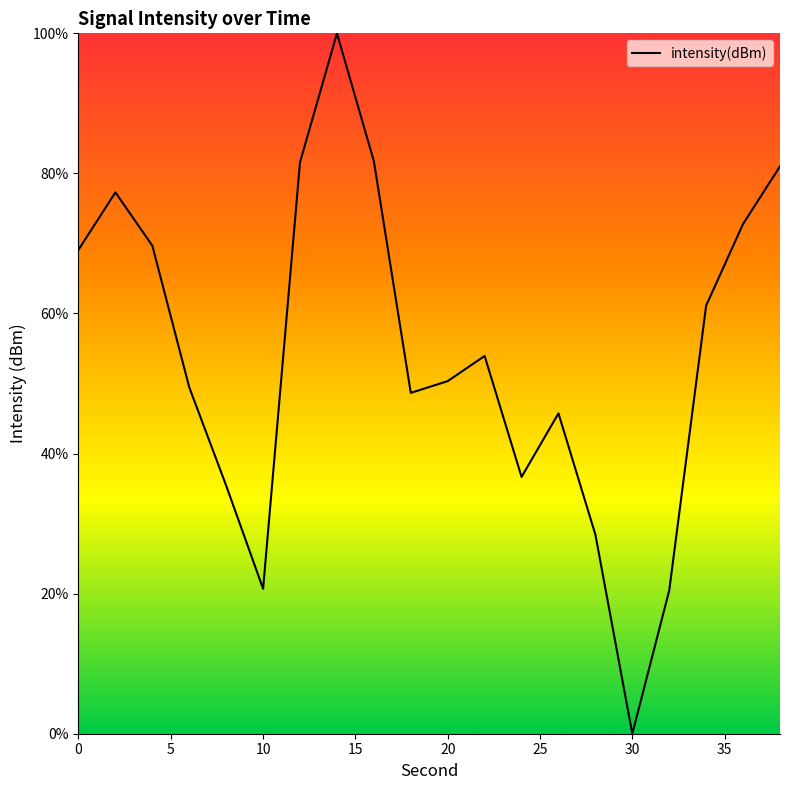

What is the difference between the maximum and minimum values?

100.0